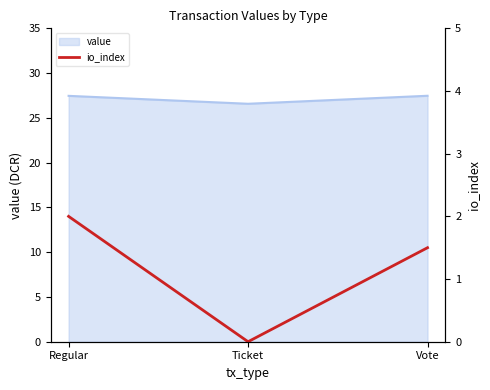

What is the approximate value of value at Regular?

27.5